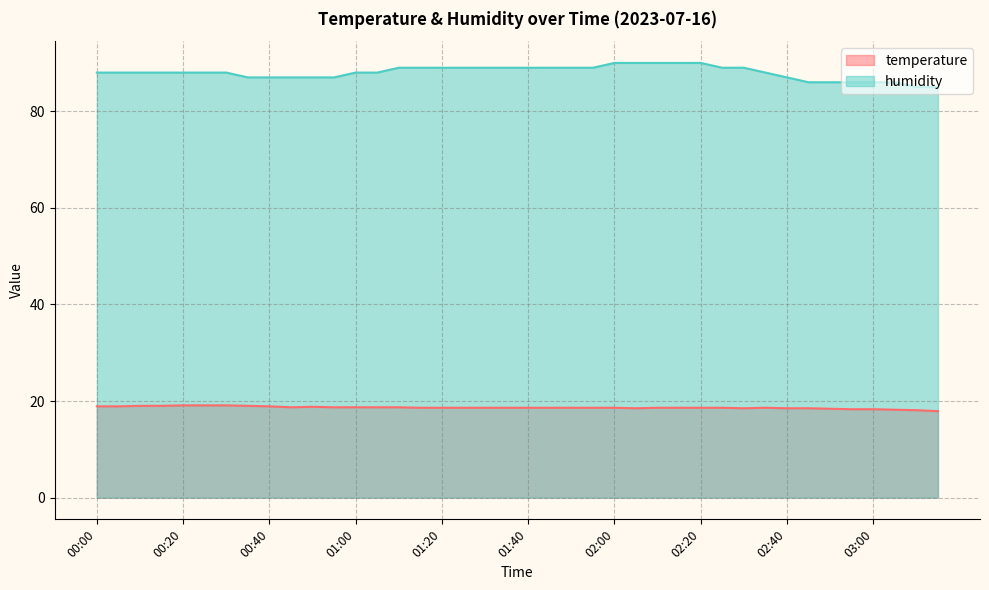

At how many categories does at least one series exceed 53?

40